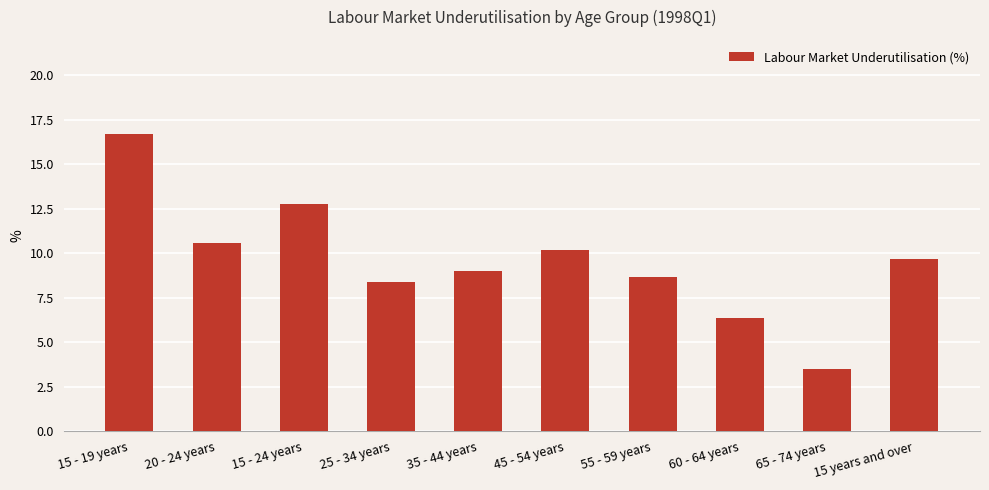

Reading left to right, transcribe all the data shown in this chart.

16.7	10.6	12.8	8.4	9.0	10.2	8.7	6.4	3.5	9.7